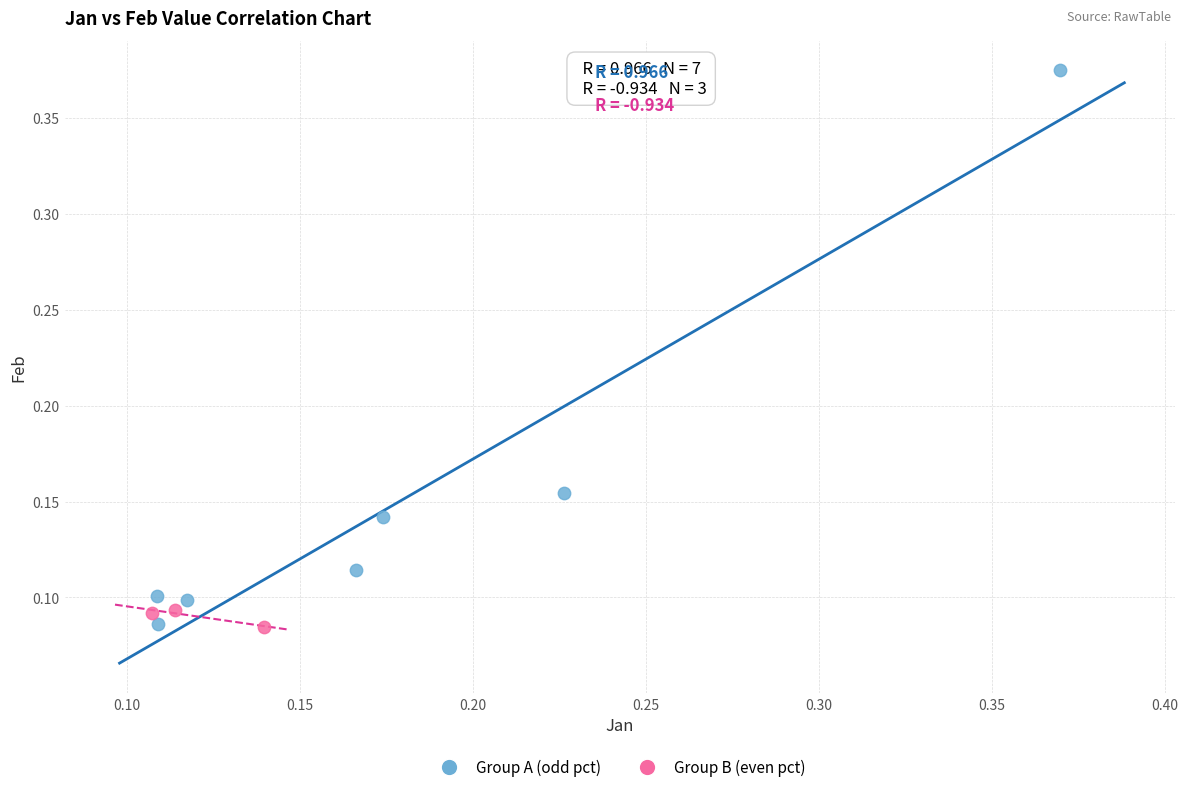

Which series has the largest Y range (max minus min)?

Group A (odd pct)